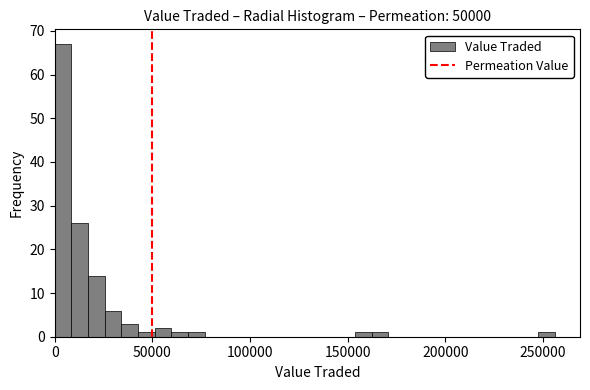

Around what value on the x-axis is the tallest bar? Give the approximate position of its centre, as read against the axis.

5000